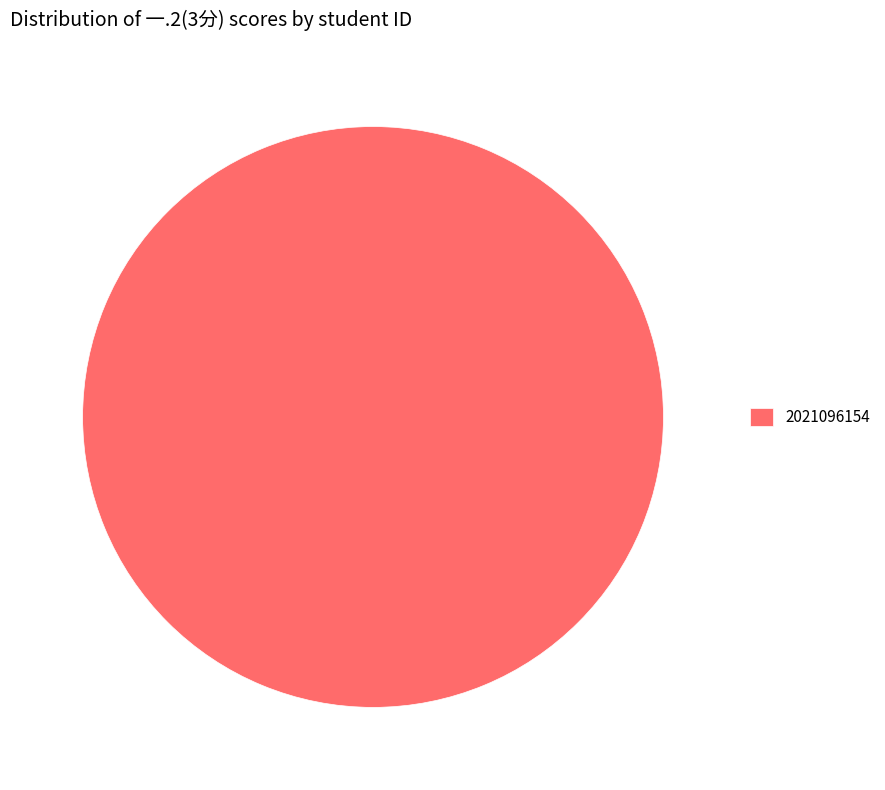

The 2021096154 slice represents 100% of the pie. True or false?

True